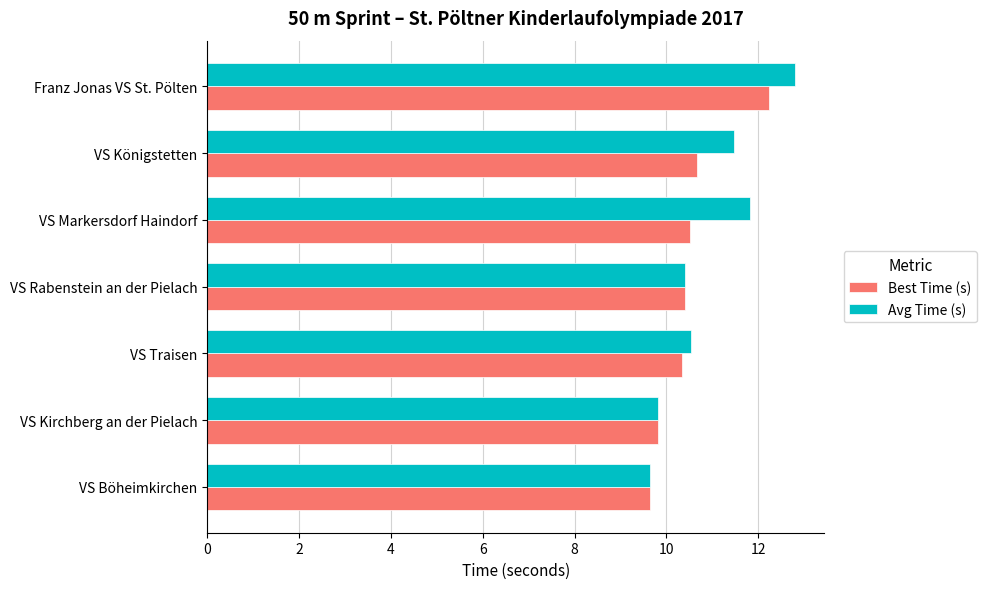

What is the maximum value shown in the chart?

12.8